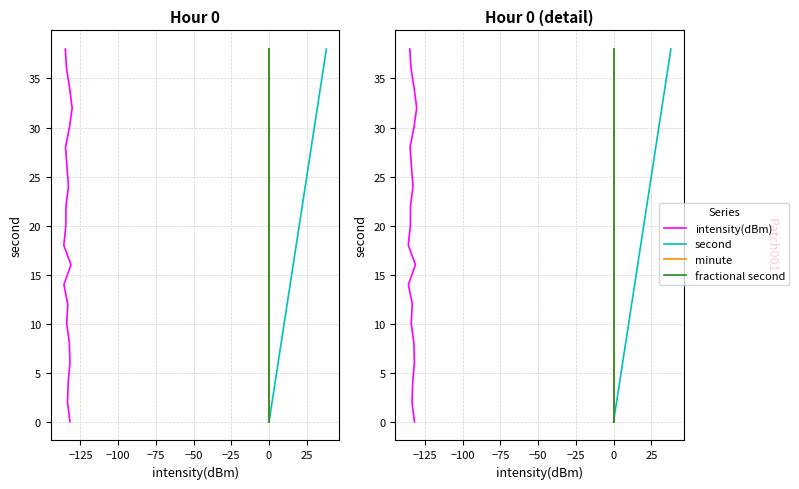

True or false: minute and fractional second intersect in this chart.

False